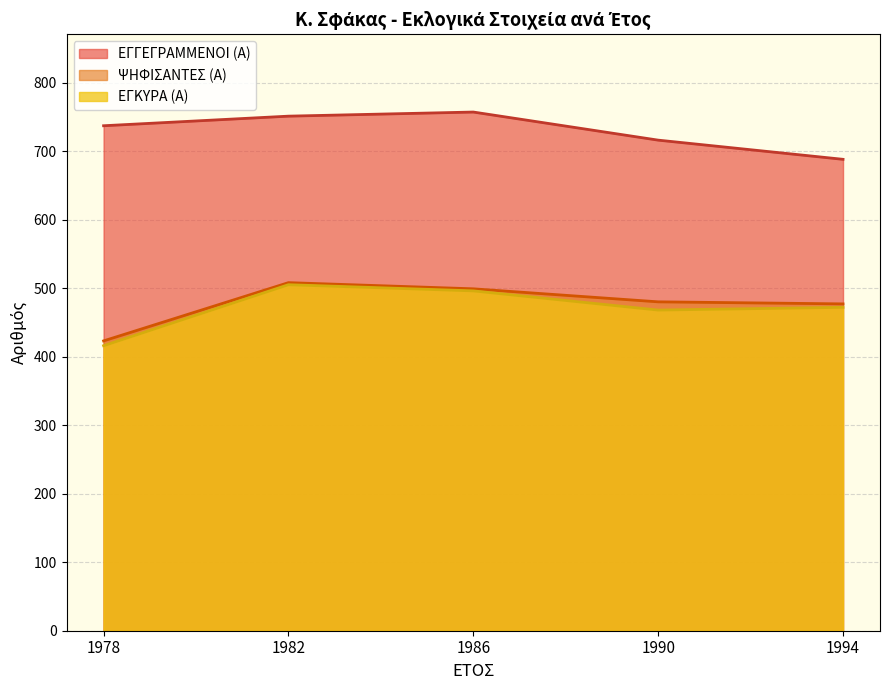

The value of ΕΓΓΕΓΡΑΜΜΕΝΟΙ (Α) at 8 is 226. True or false?

False